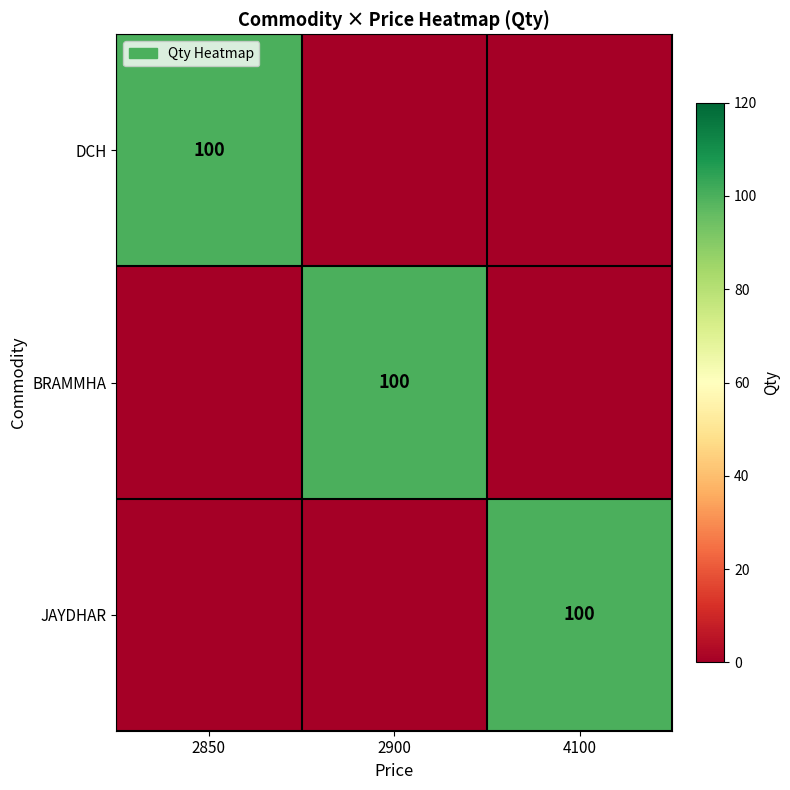

Is it true that BRAMMHA equals 100 at 2900?

True